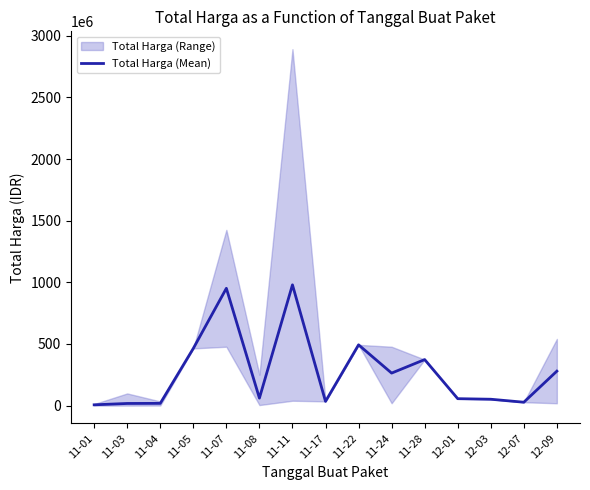

How many lines are shown in the chart?

1